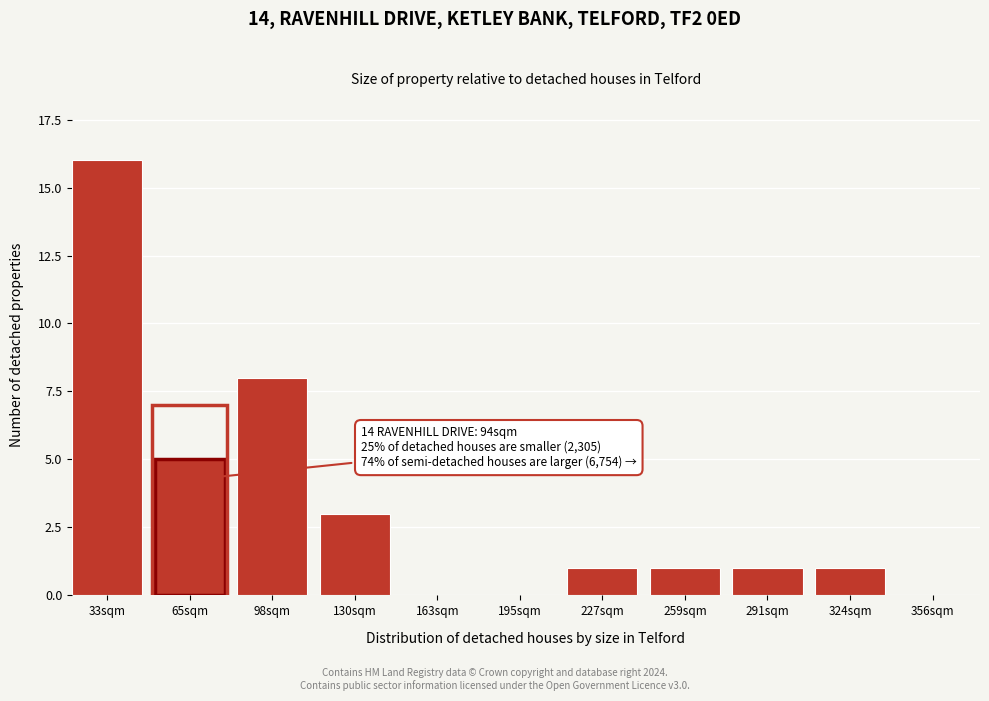

Reading right to left, what are all the values shown in this chart?

356sqm=0	324sqm=1	291sqm=1	259sqm=1	227sqm=1	195sqm=0	163sqm=0	130sqm=3	98sqm=8	65sqm=5	33sqm=16